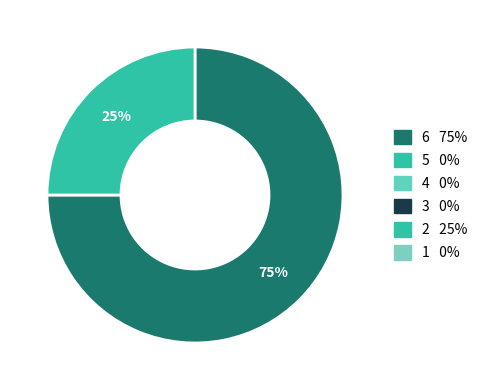

To the nearest percent, what is the average slice percentage?

50%